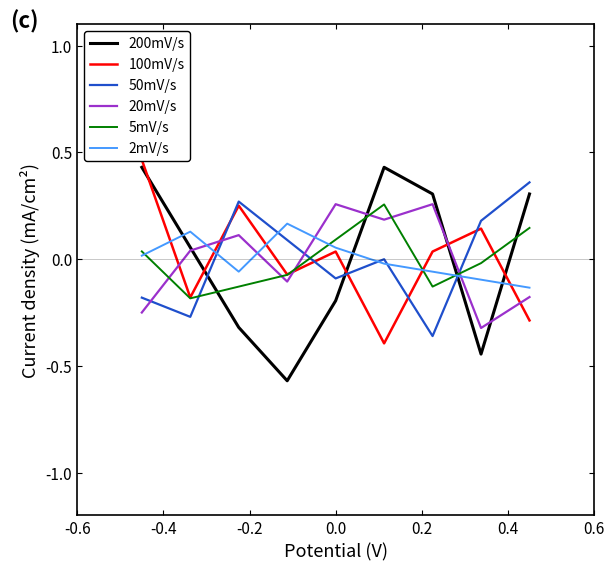

True or false: 5mV/s and 200mV/s intersect in this chart.

True